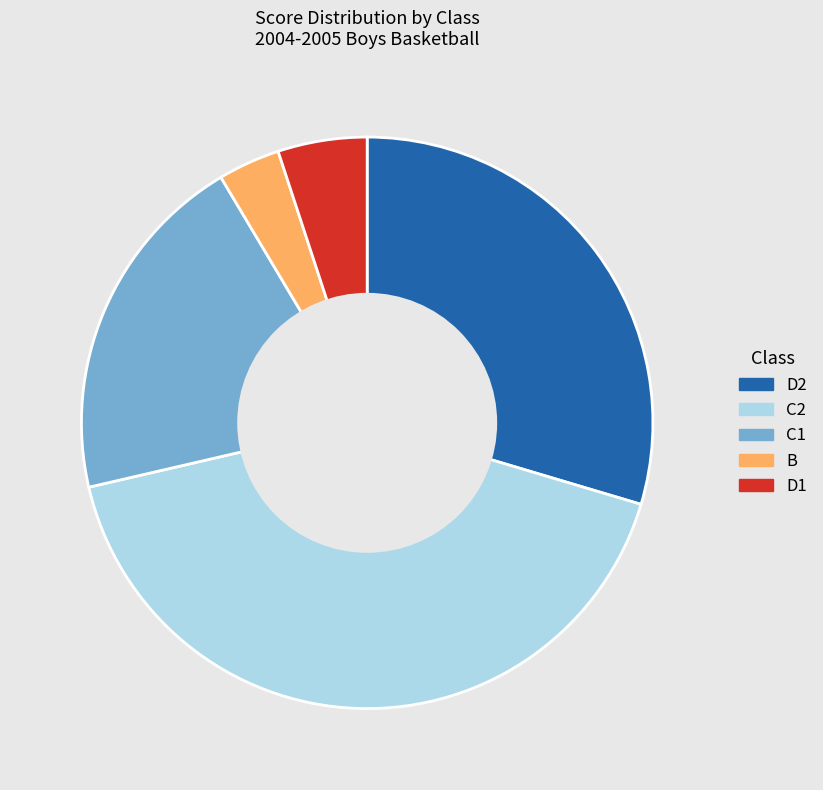

Is there a majority slice in this chart?

No